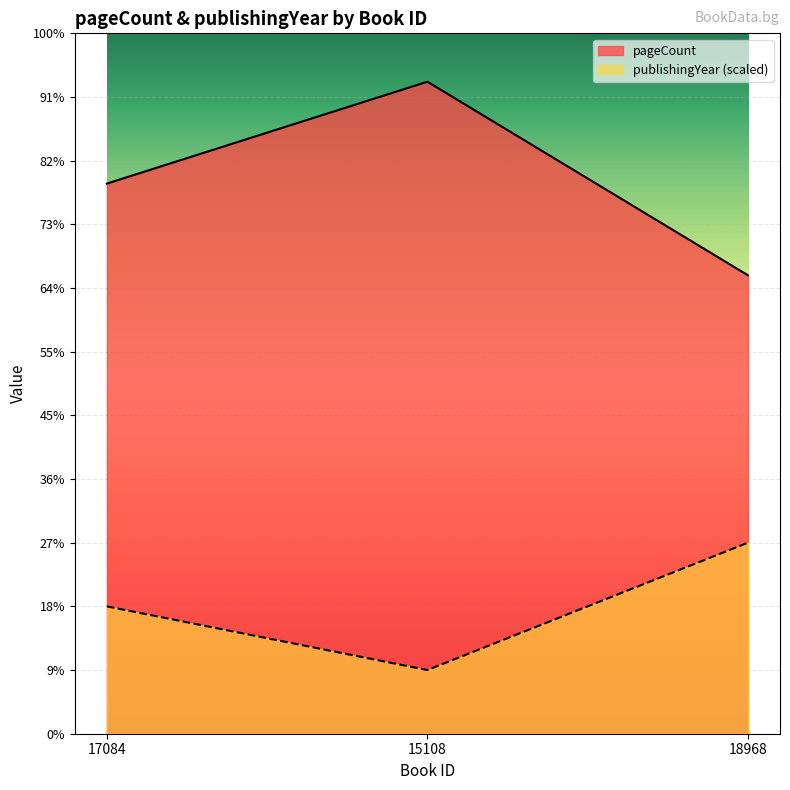

Does the chart display data point markers on the line(s)?

No